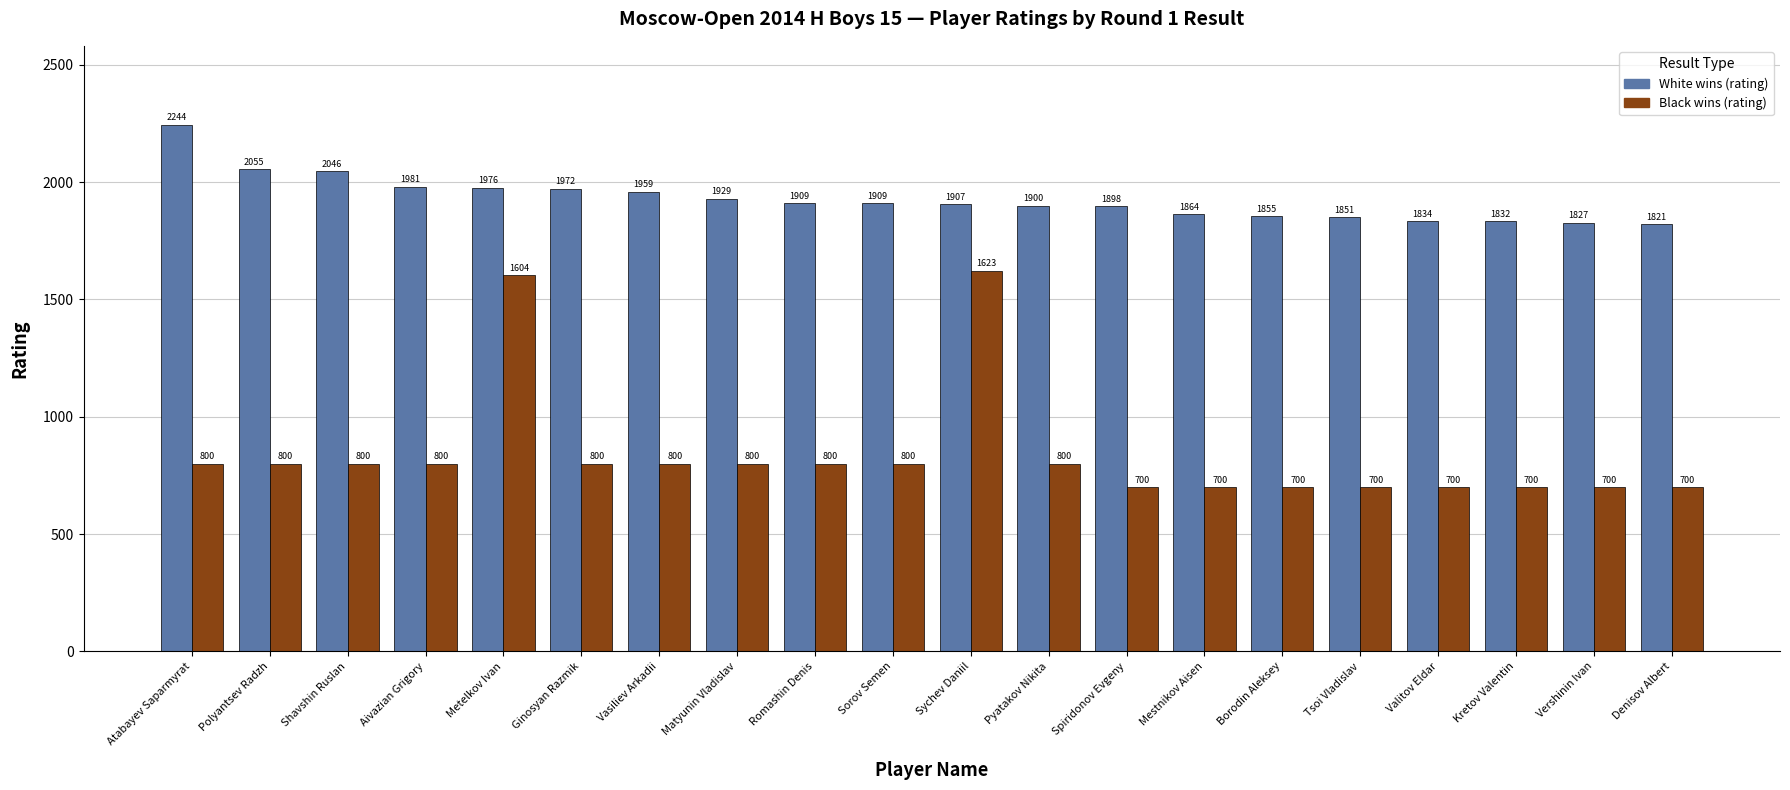

Which series has the widest spread of values?

Black wins (rating)